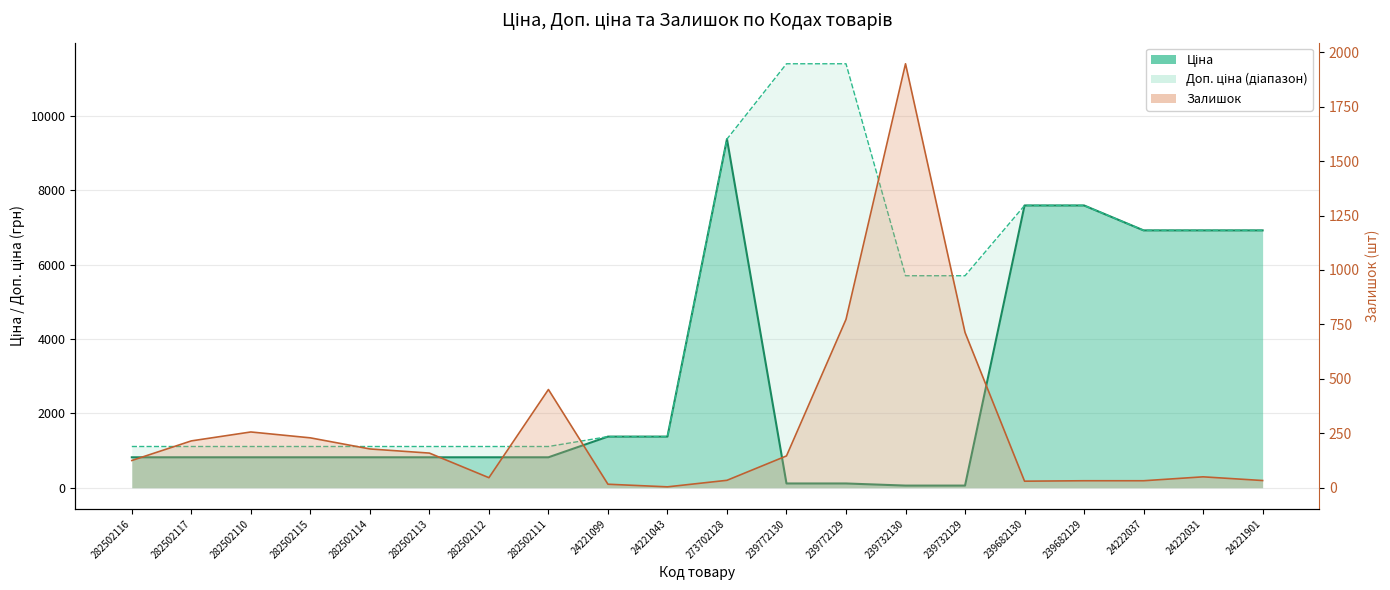

What is the lowest value of the Доп. ціна series?

1109.2